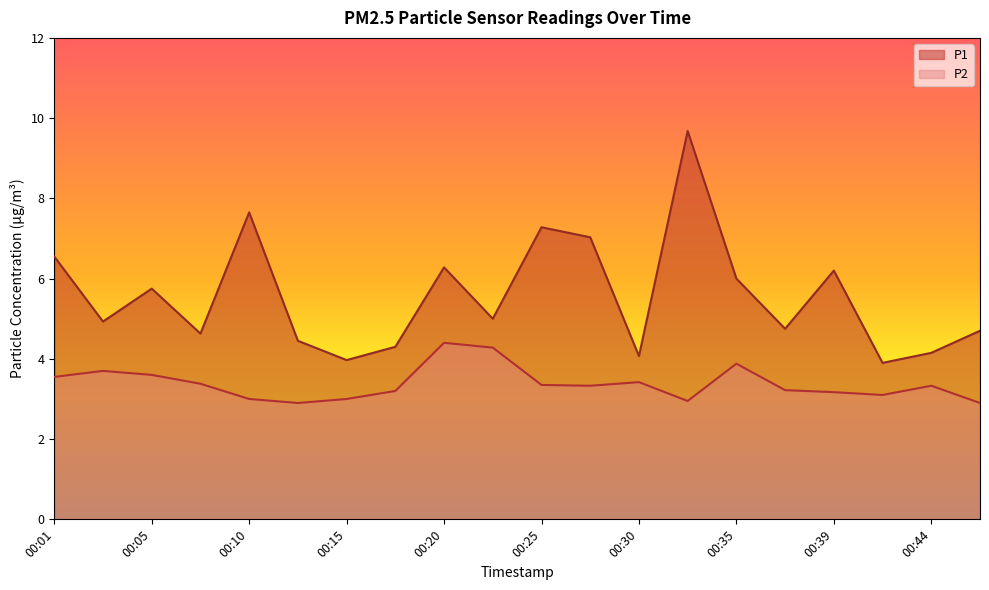

True or false: P2 and P1 intersect in this chart.

False